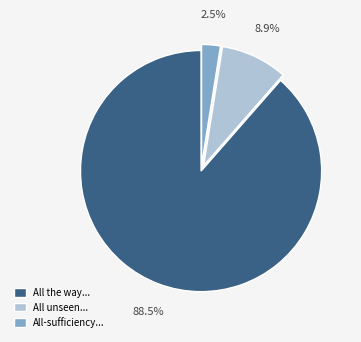

Do All-sufficiency... and All the way... together represent more than half of the pie?

Yes